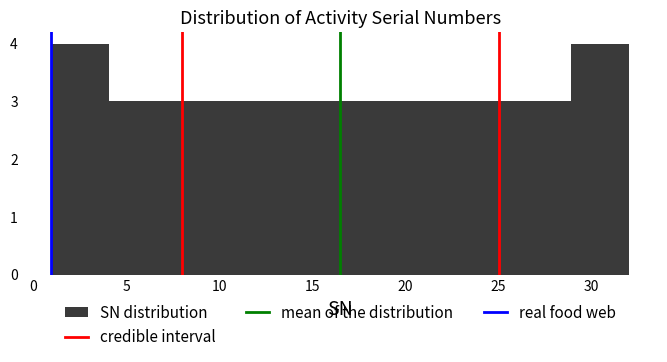

How tall is the bar that spans 19.6 to 22.7 on the x-axis? Neither the bar edges nor the heights are printed on the chart, so give them approximately, as read against the axes.

3